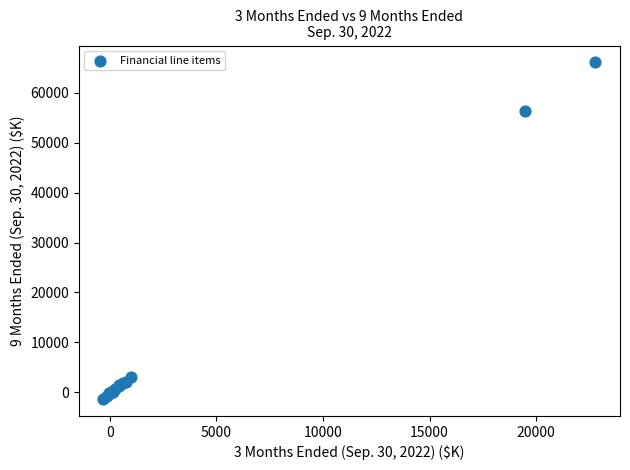

What Y value in the scatter plot is closest to 32370?

56400